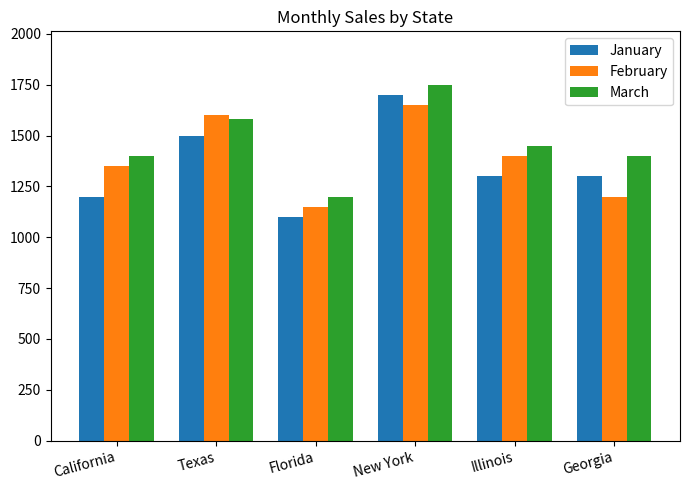

At which label does February first exceed 1400?

Texas